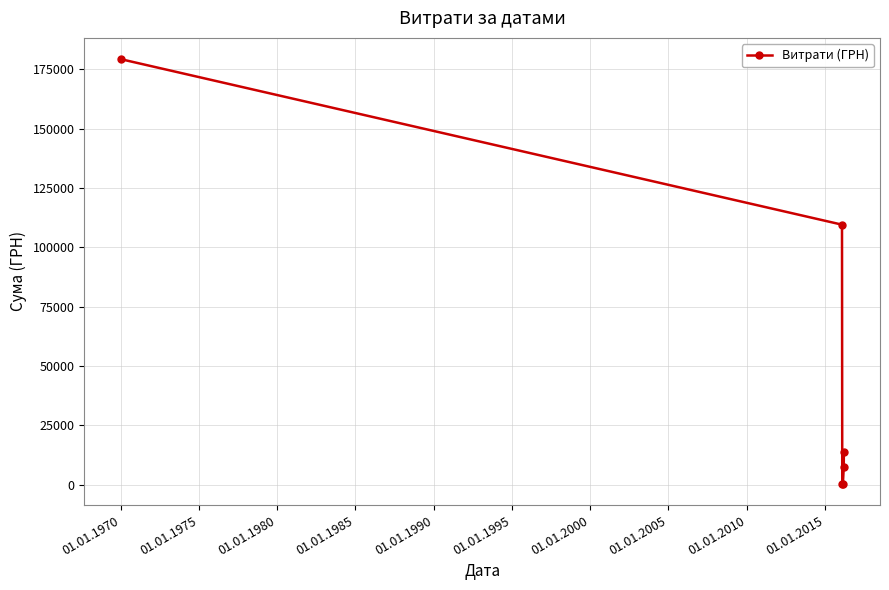

What is the maximum value shown in the chart?

179303.0